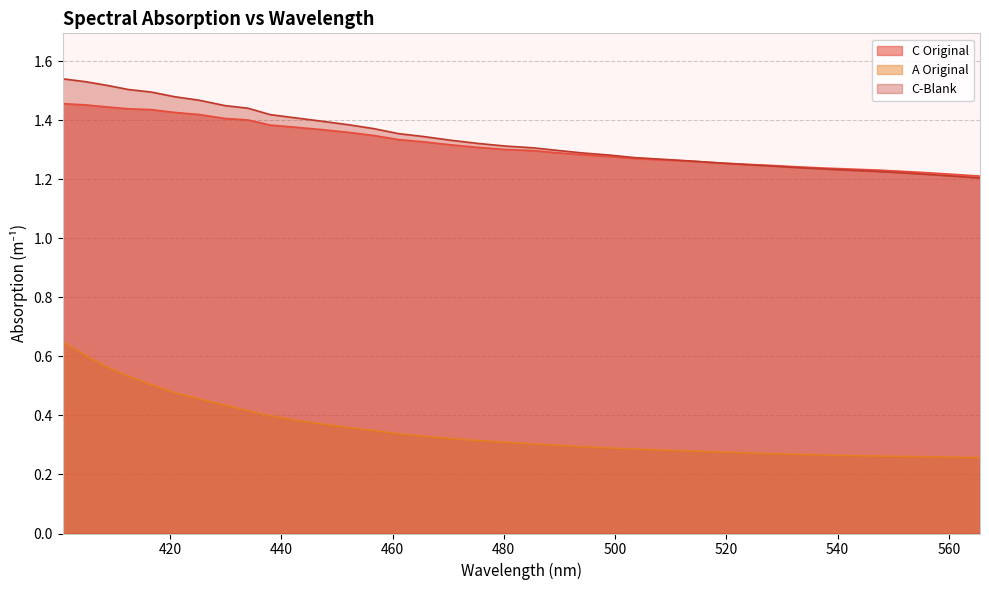

At 456.7, list the series in order from largest to smallest.

C-Blank, C Original, A Original